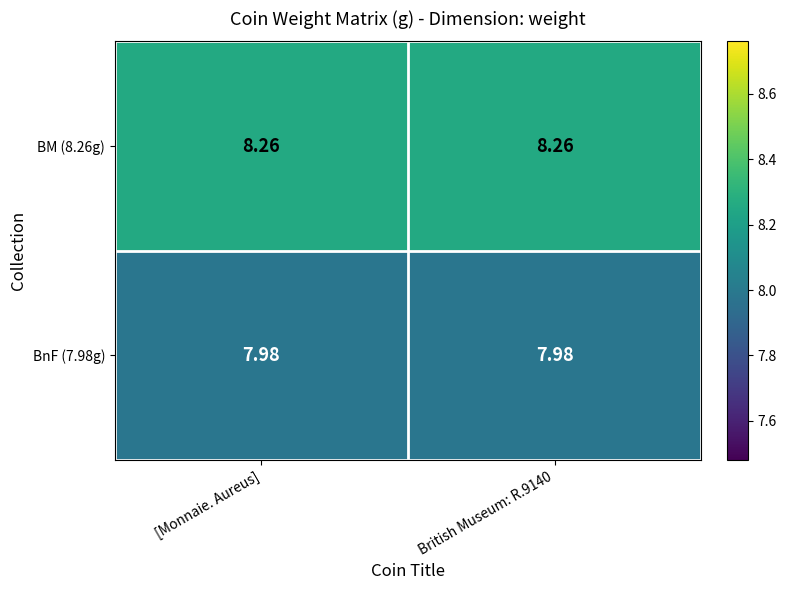

Is the value of BM (8.26g) at British Museum: R.9140 greater than the value of BnF (7.98g) at [Monnaie. Aureus]?

Yes